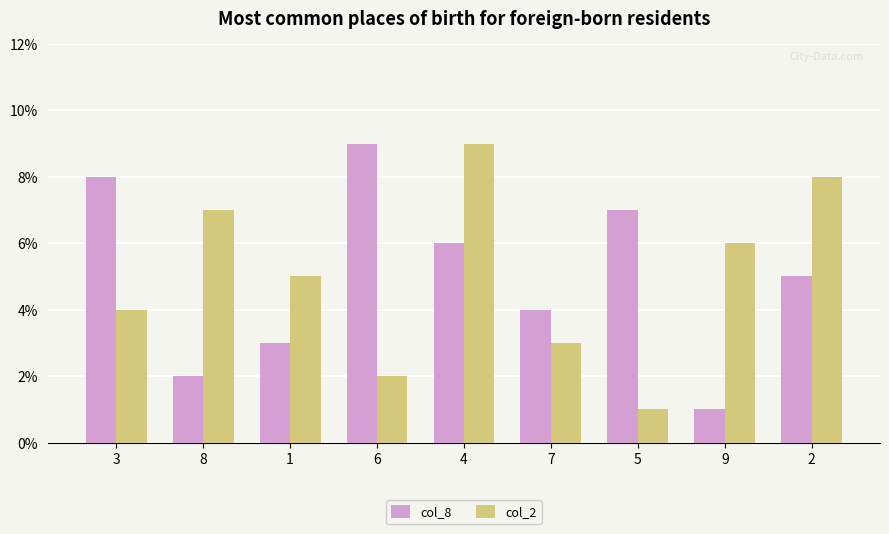

At which category is the sum across all series the highest?

4